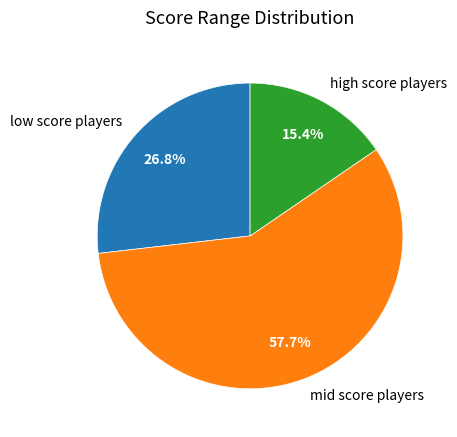

Does any single category account for the majority?

Yes